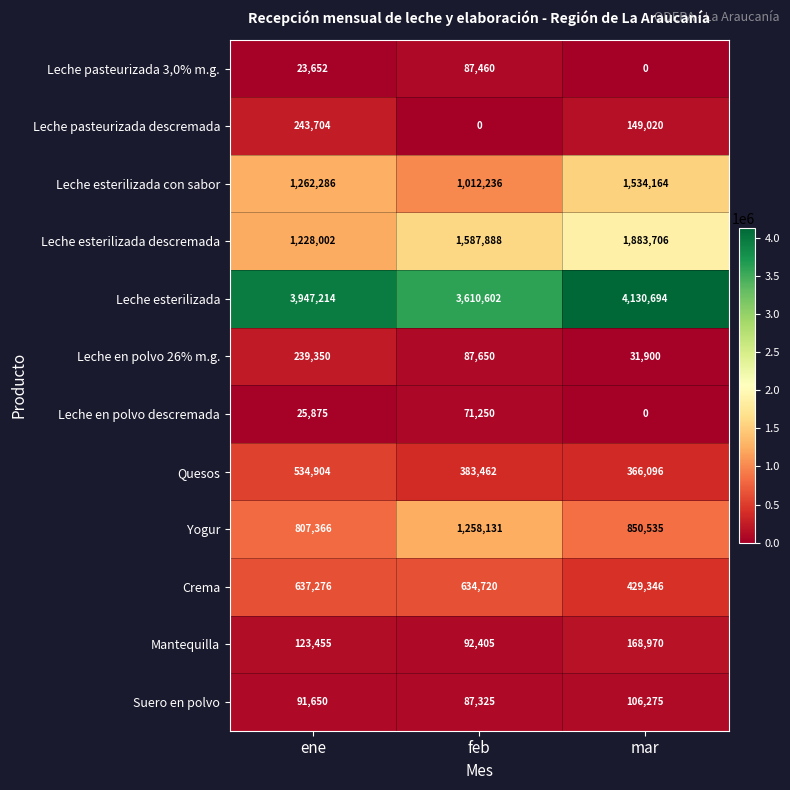

The value of Leche en polvo 26% m.g. at ene is 239350. True or false?

True